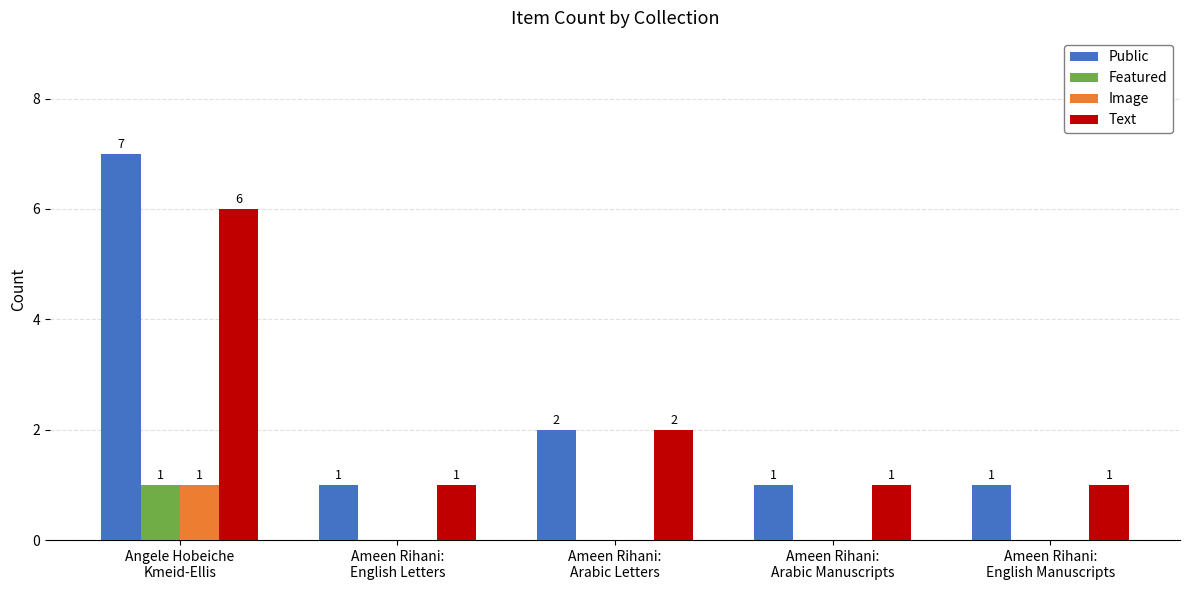

What is the sum of all Public values?

12